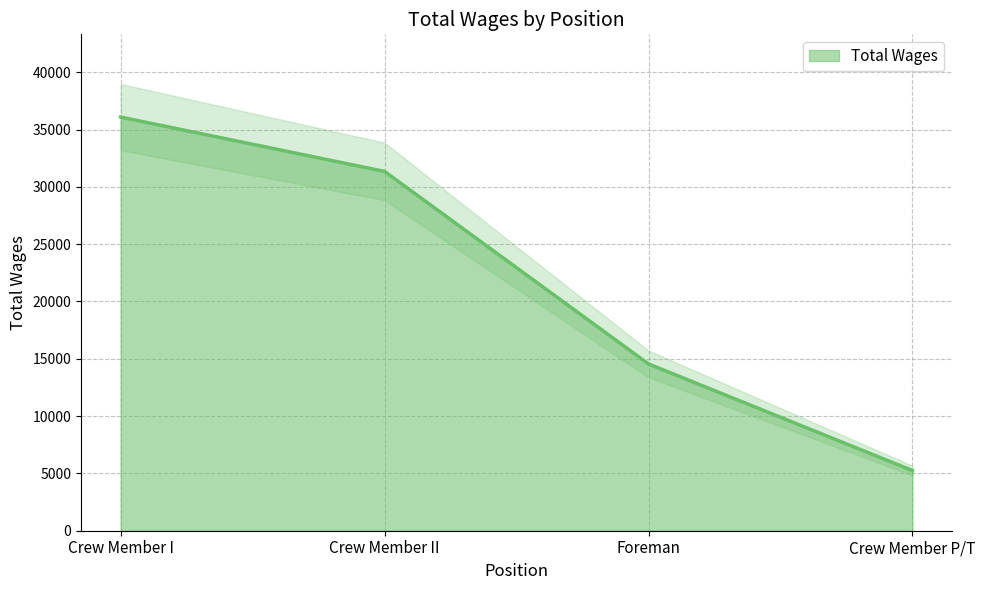

The value at Crew Member I is 57633. True or false?

False